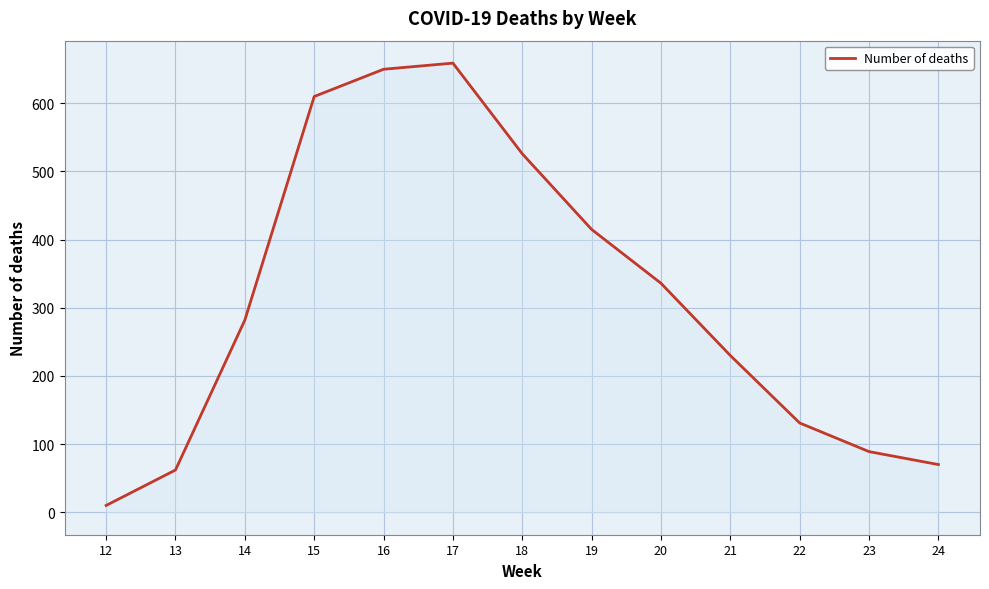

Reading right to left, what are all the values shown in this chart?

24=70	23=89	22=131	21=230	20=336	19=415	18=526	17=659	16=650	15=610	14=282	13=62	12=10